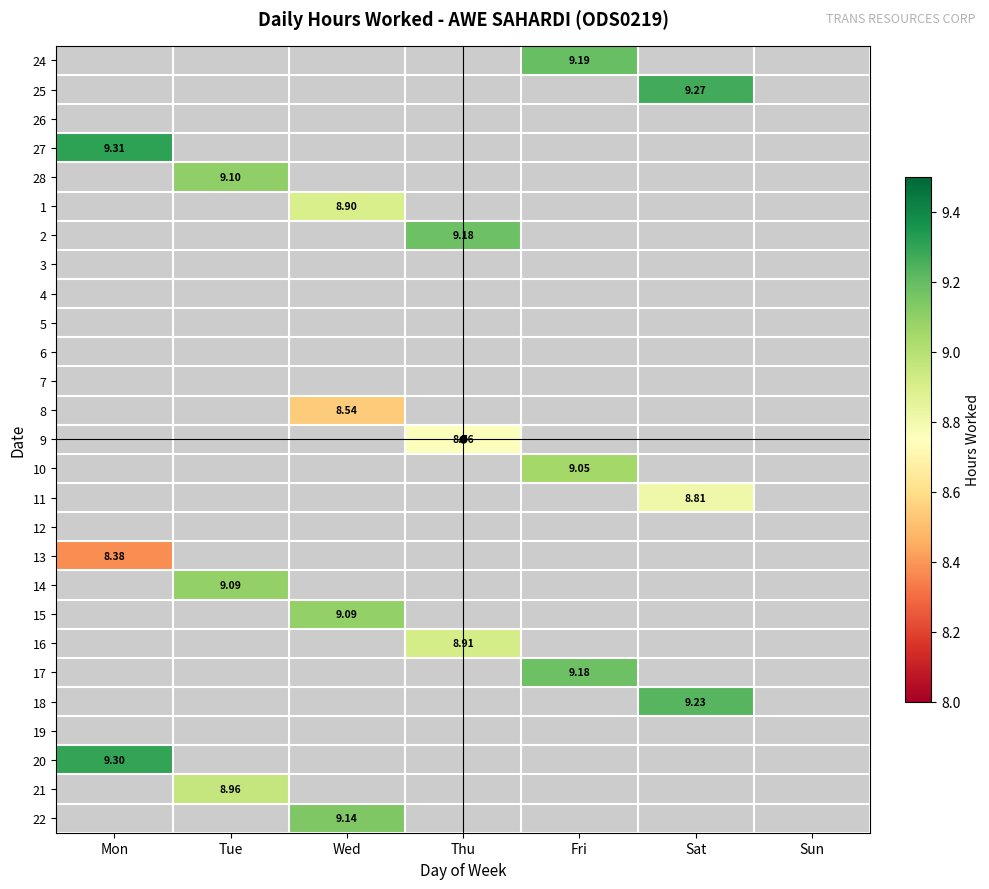

Between Sat and Fri, which is larger?

Fri